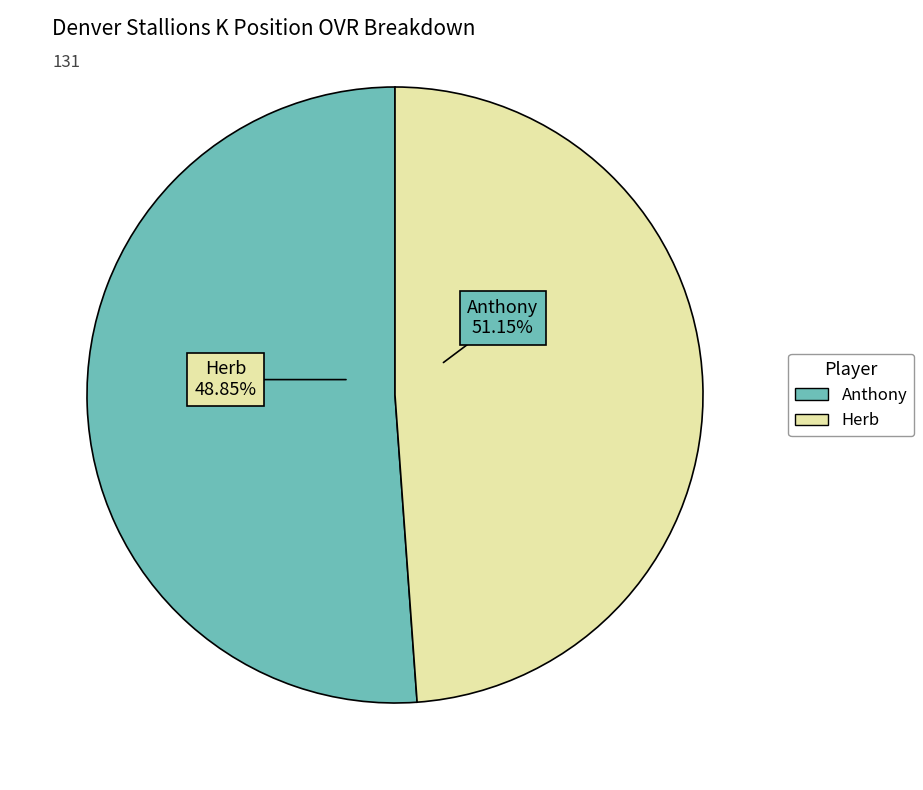

To the nearest percent, what portion does Anthony represent?

51%